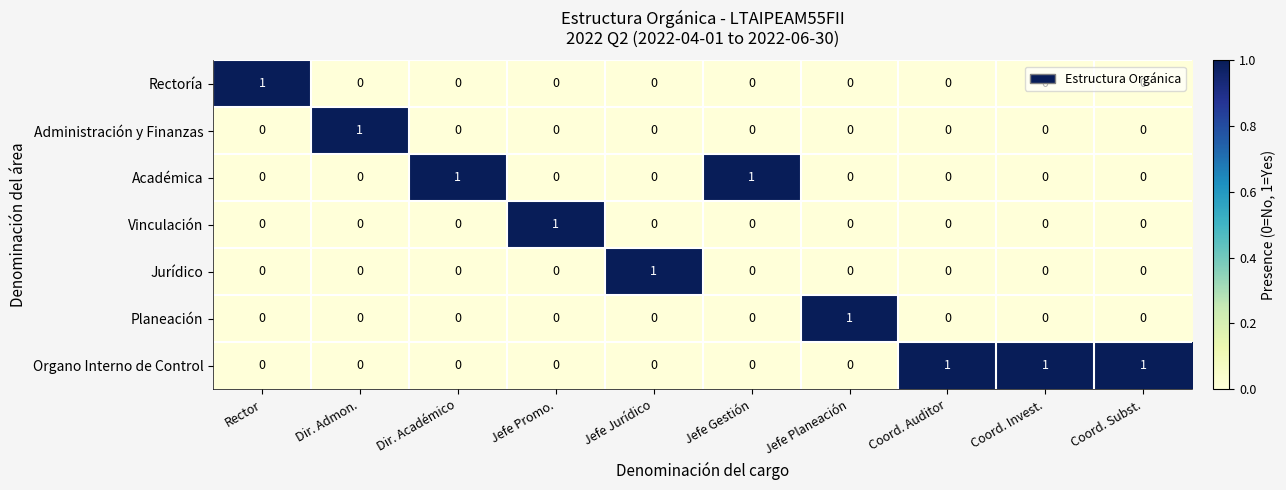

At how many categories does at least one series exceed 0?

10